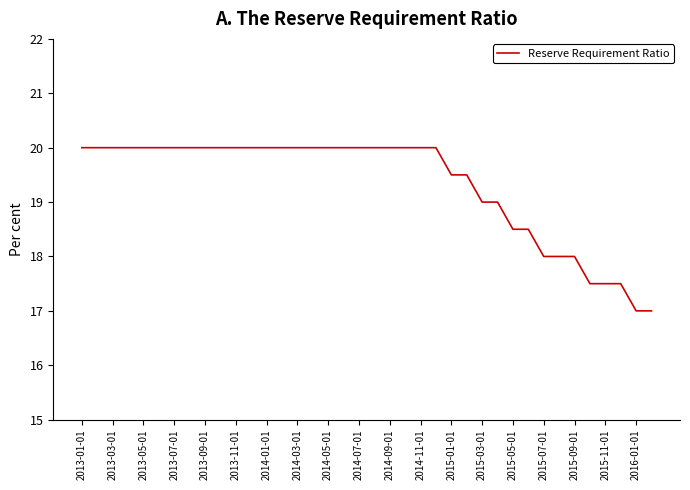

What is the smallest value displayed?

17.0